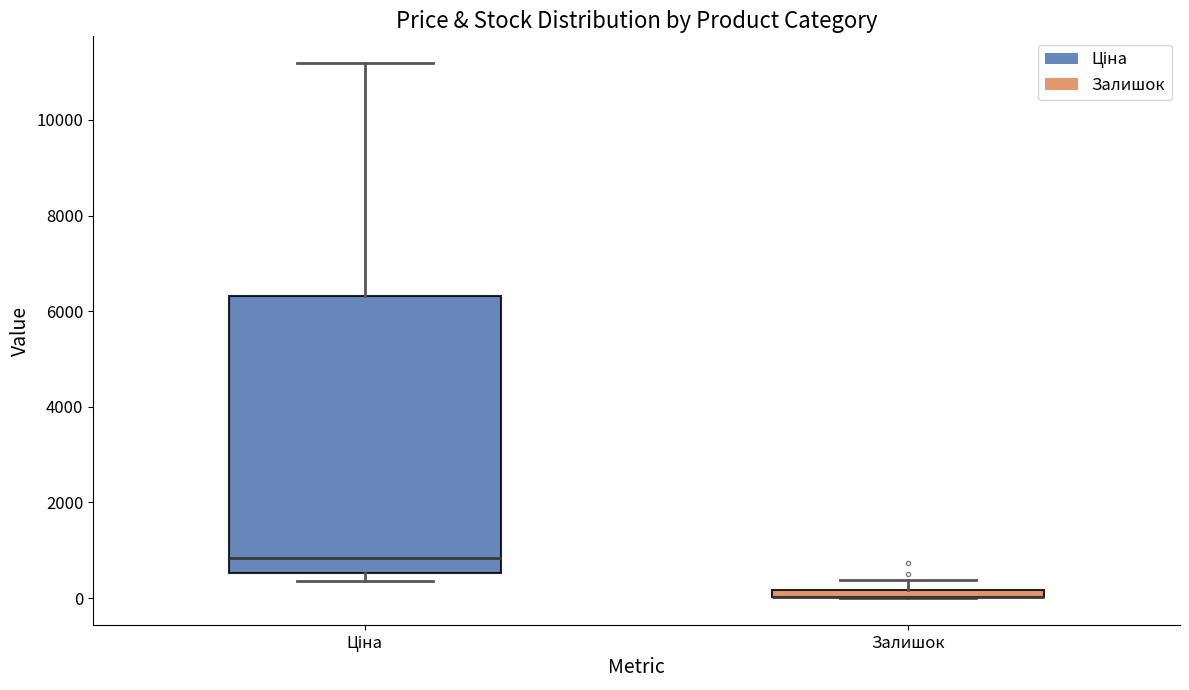

Where is the lower edge of the box for Ціна on the y-axis? The values are not printed on the chart, so give them approximately, as read against the axis.

600